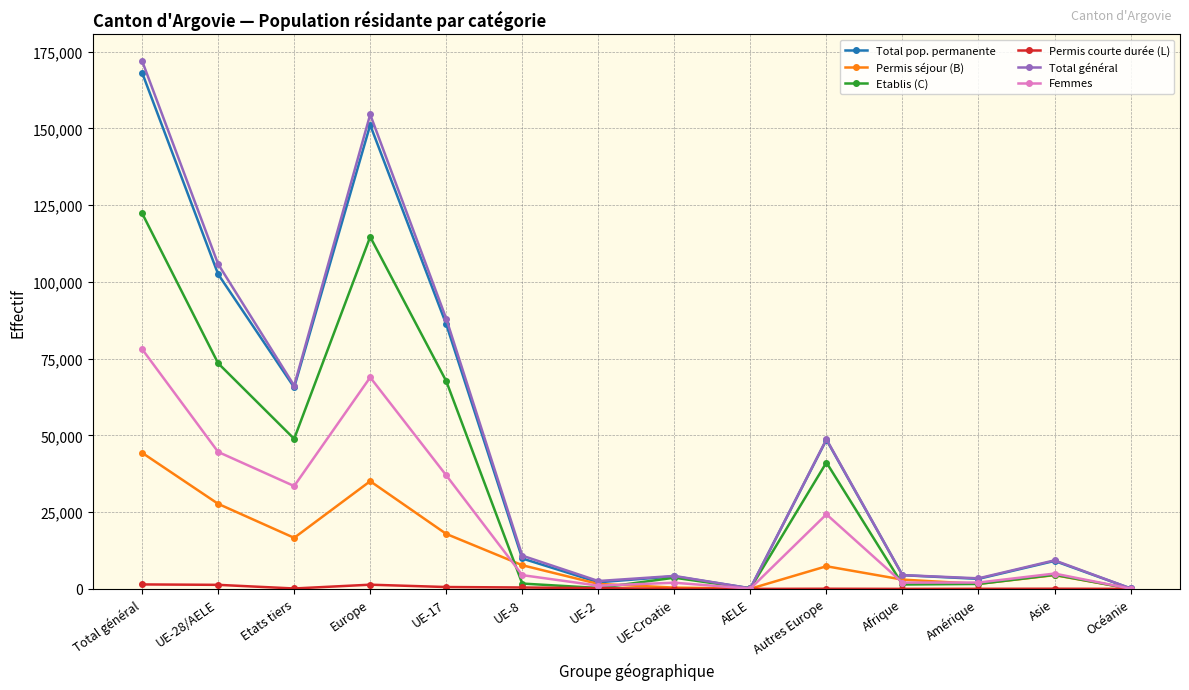

How many values in the Total général series are below 10829?

7